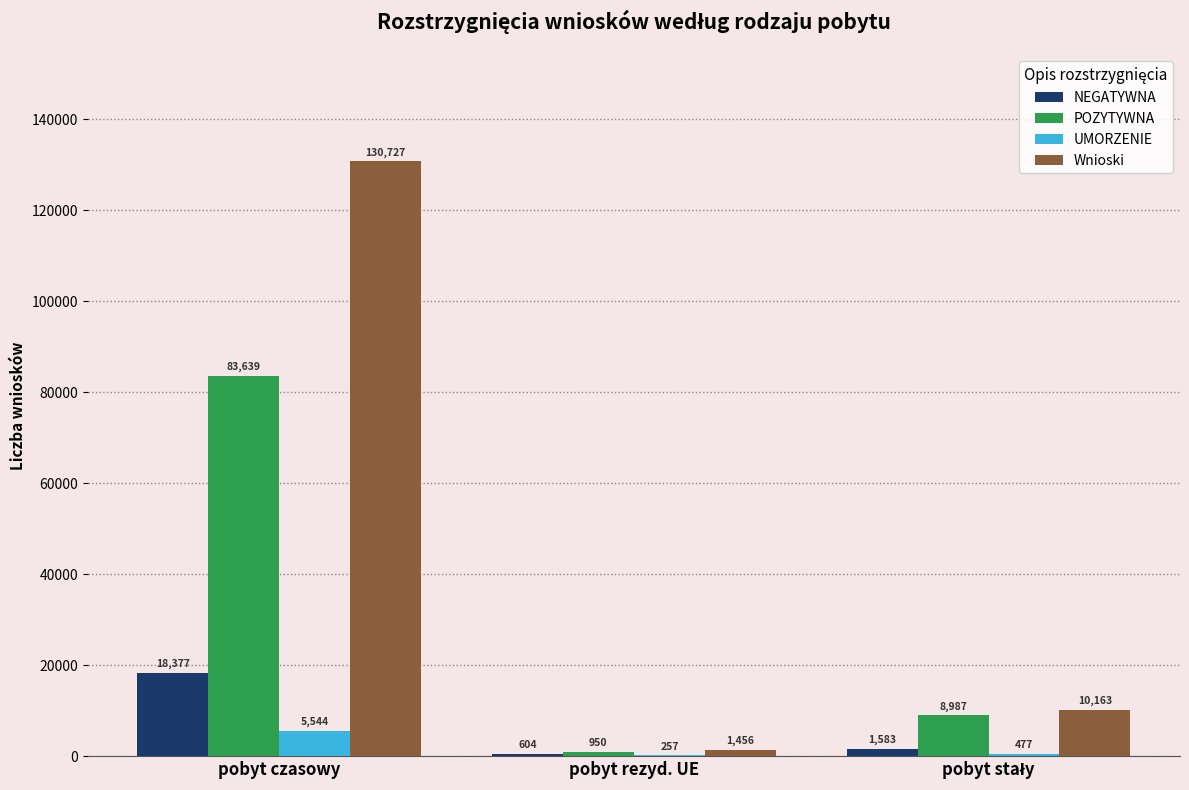

Where does the POZYTYWNA series first go above 8987?

pobyt czasowy